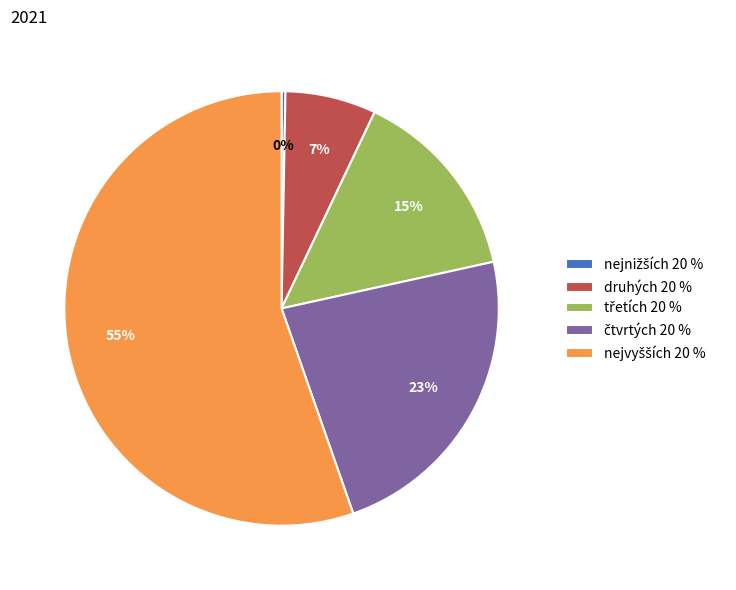

How many segments does this pie chart have?

5